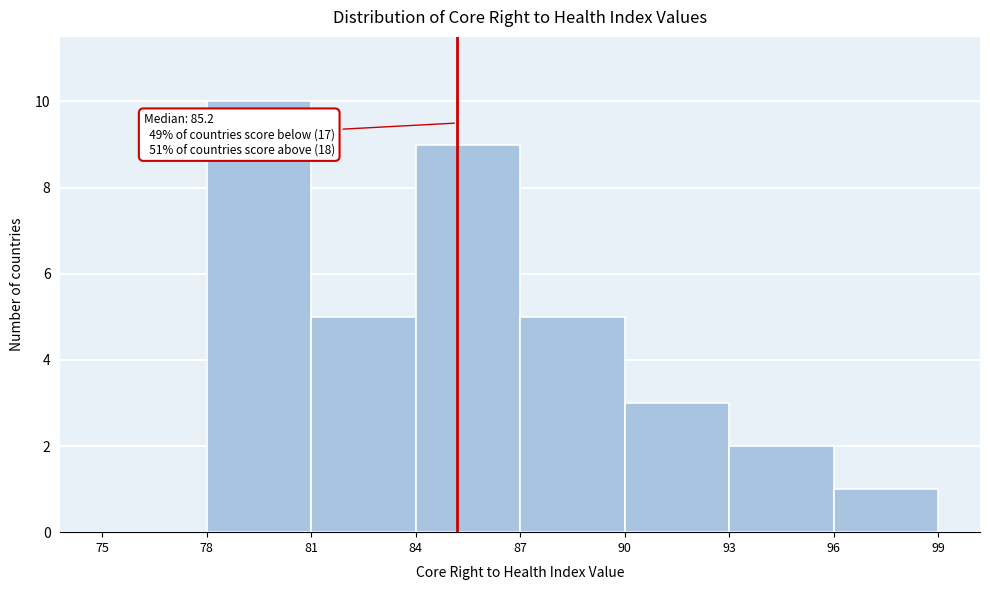

Which range on the x-axis has the tallest bar?

78 to 81